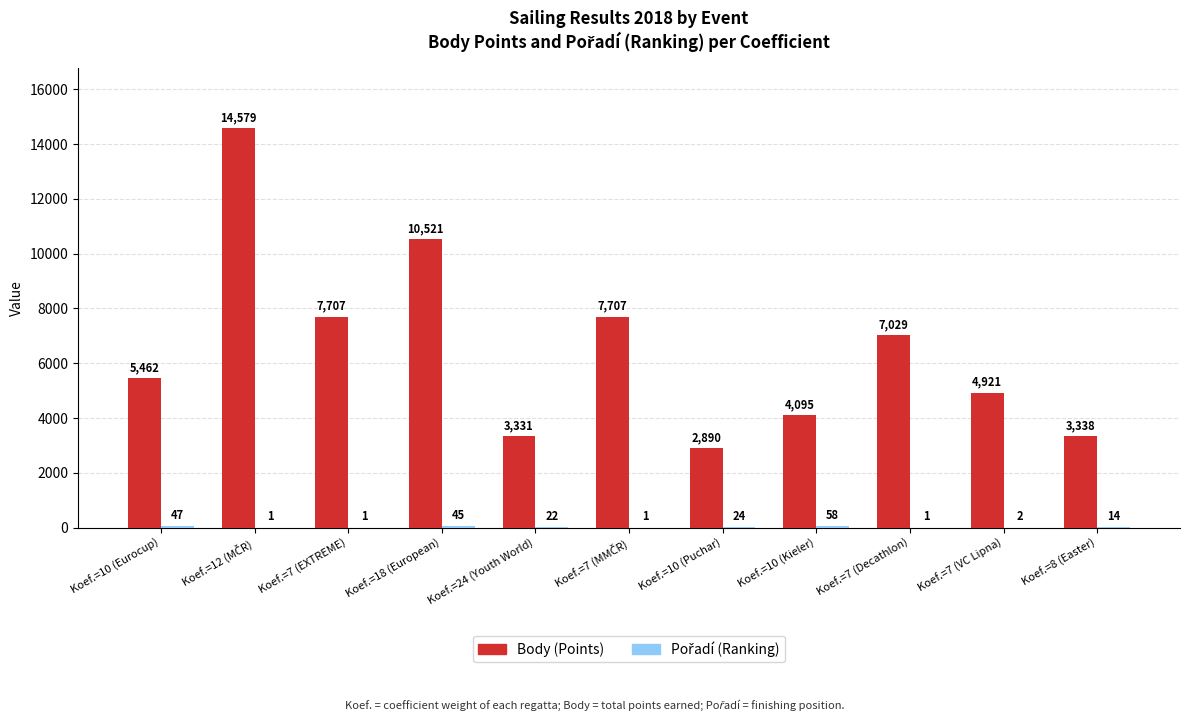

What is the total value across all series at Koef.=10 (Puchar)?

2914